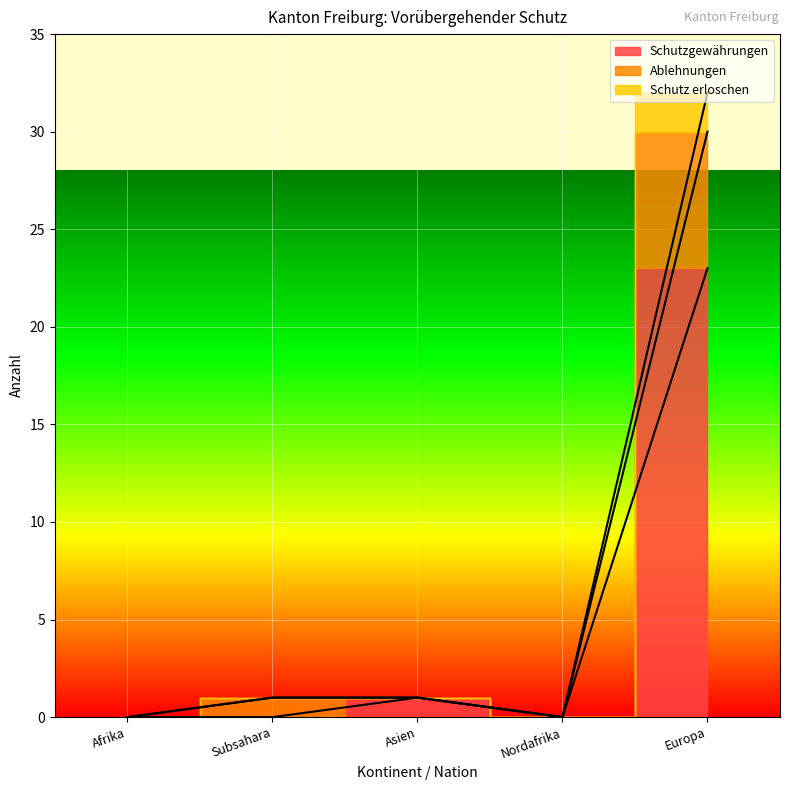

Where is the first local minimum for Schutzgewährungen?

Nordafrika